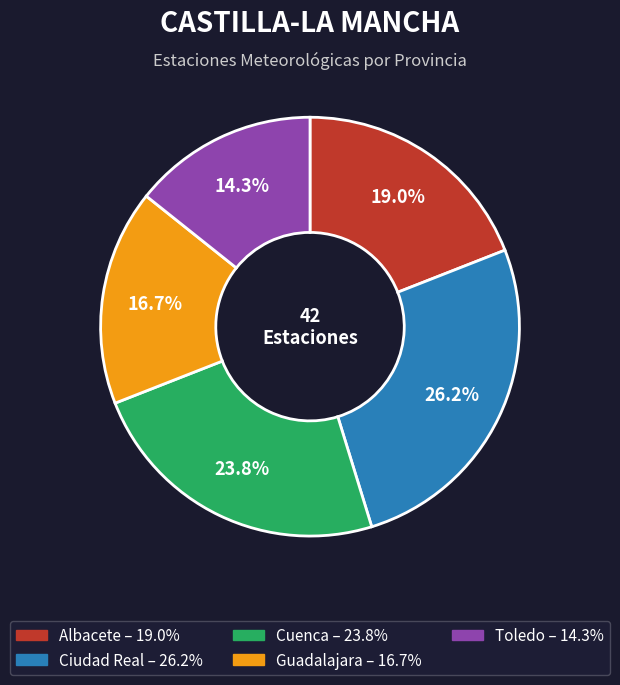

The Toledo slice represents 20% of the pie. True or false?

False